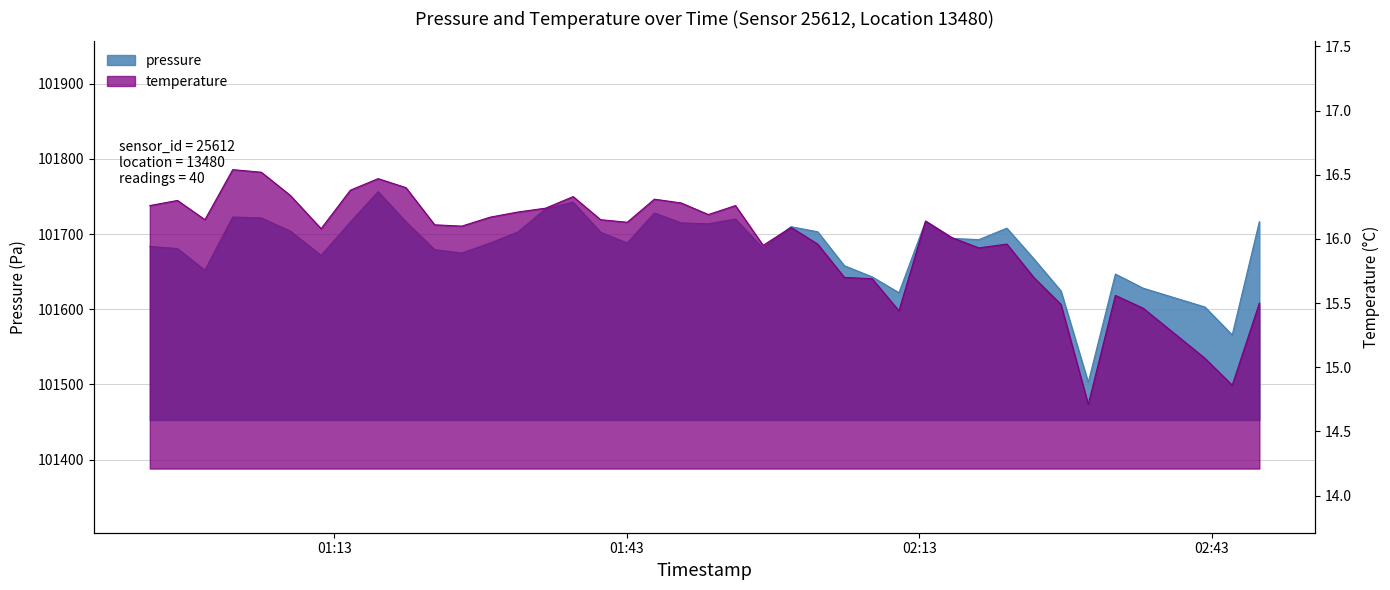

What is the greatest value displayed?

101756.4